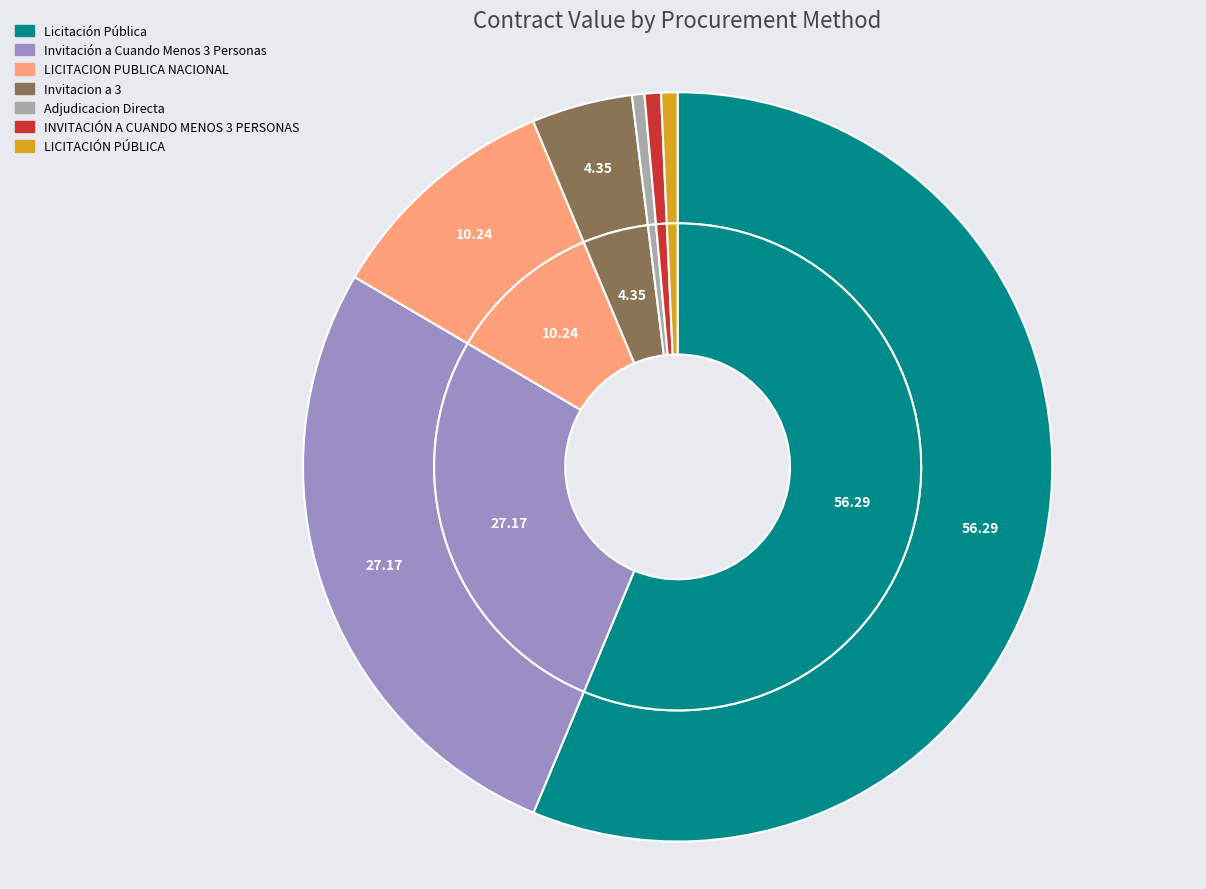

What percentage is the LICITACION PUBLICA NACIONAL slice, to the nearest percent?

10%